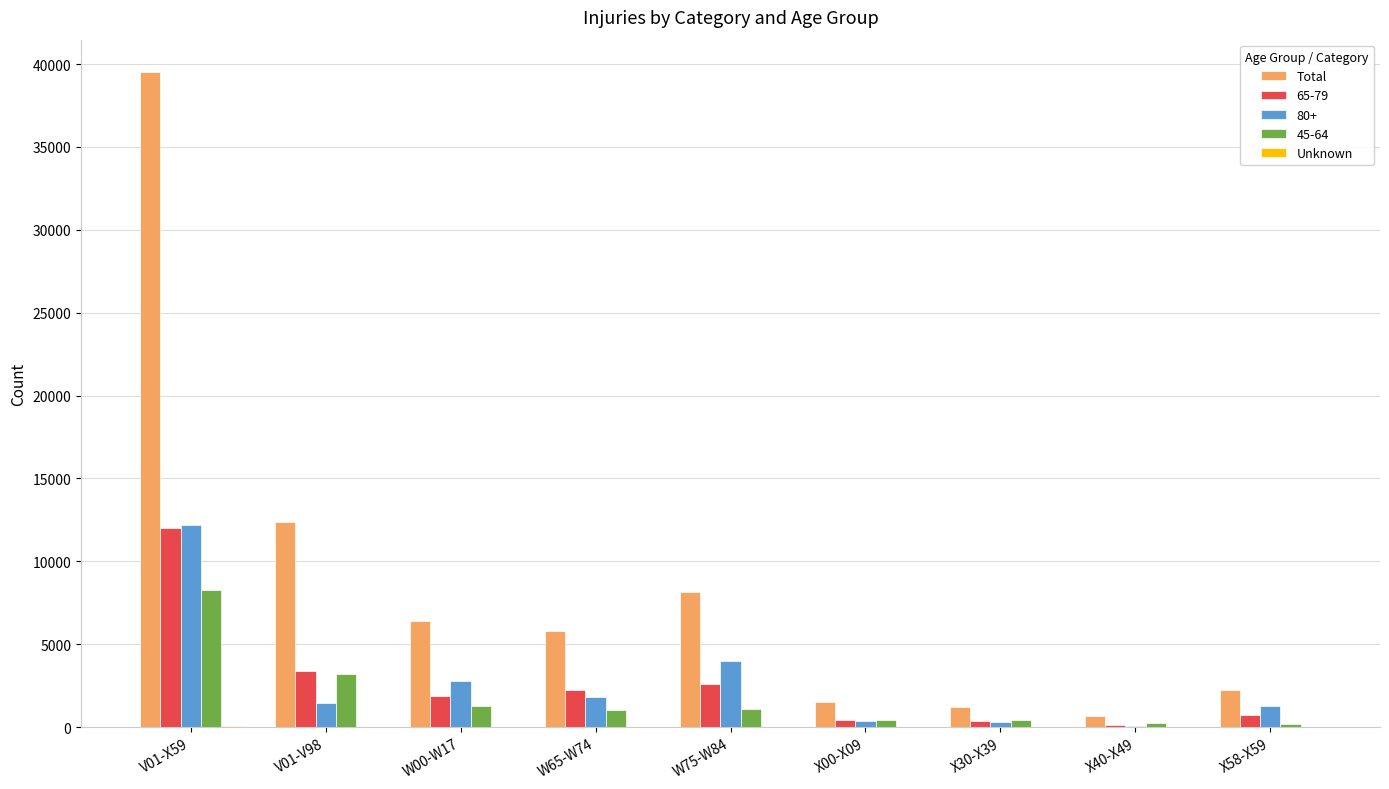

How many series are shown in this chart?

5